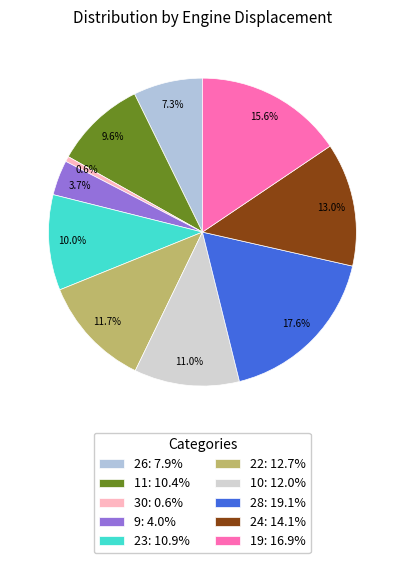

The 23 slice represents 10% of the pie. True or false?

True